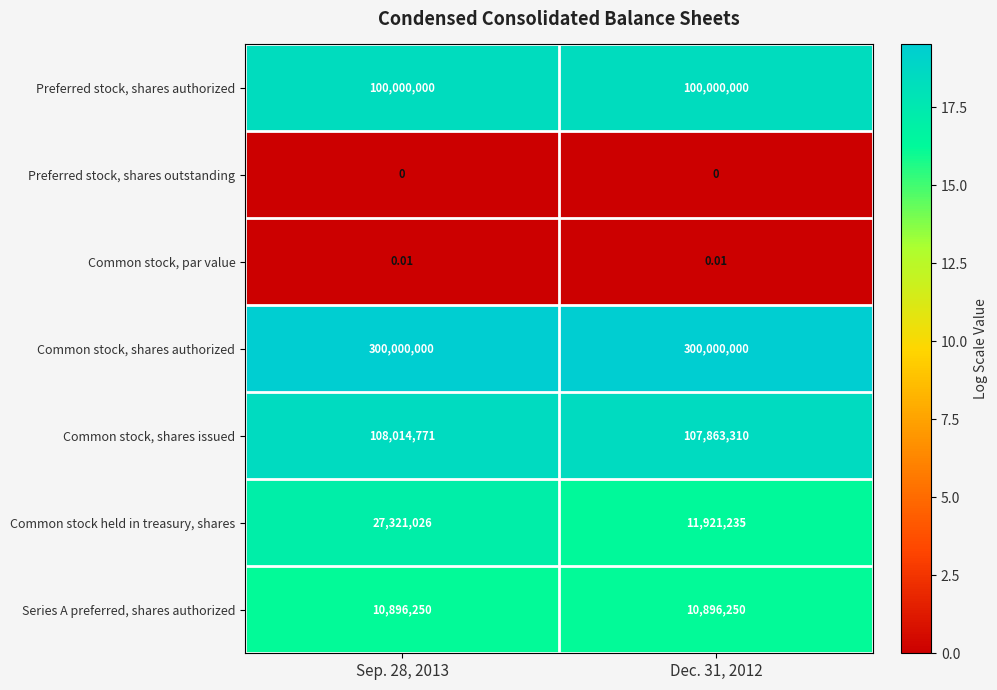

Is the value of Series A preferred, shares authorized at Dec. 31, 2012 greater than the value of Preferred stock, shares outstanding at Sep. 28, 2013?

Yes